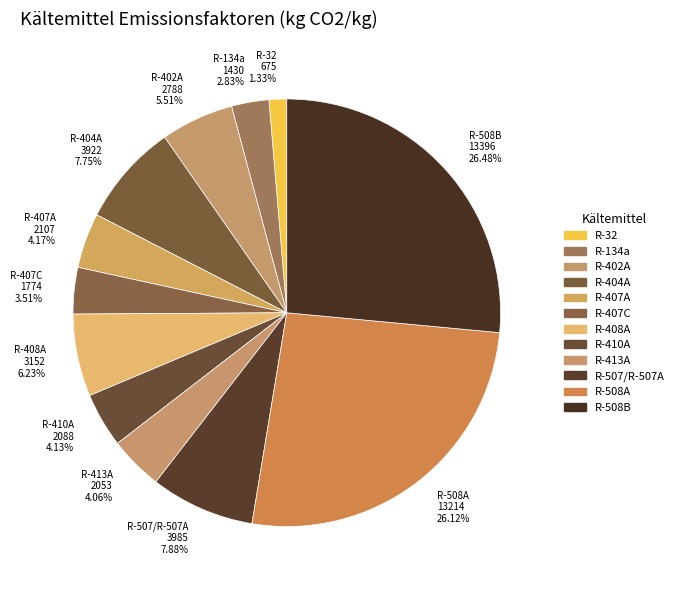

Is it true that R-134a is 3% of the pie?

True